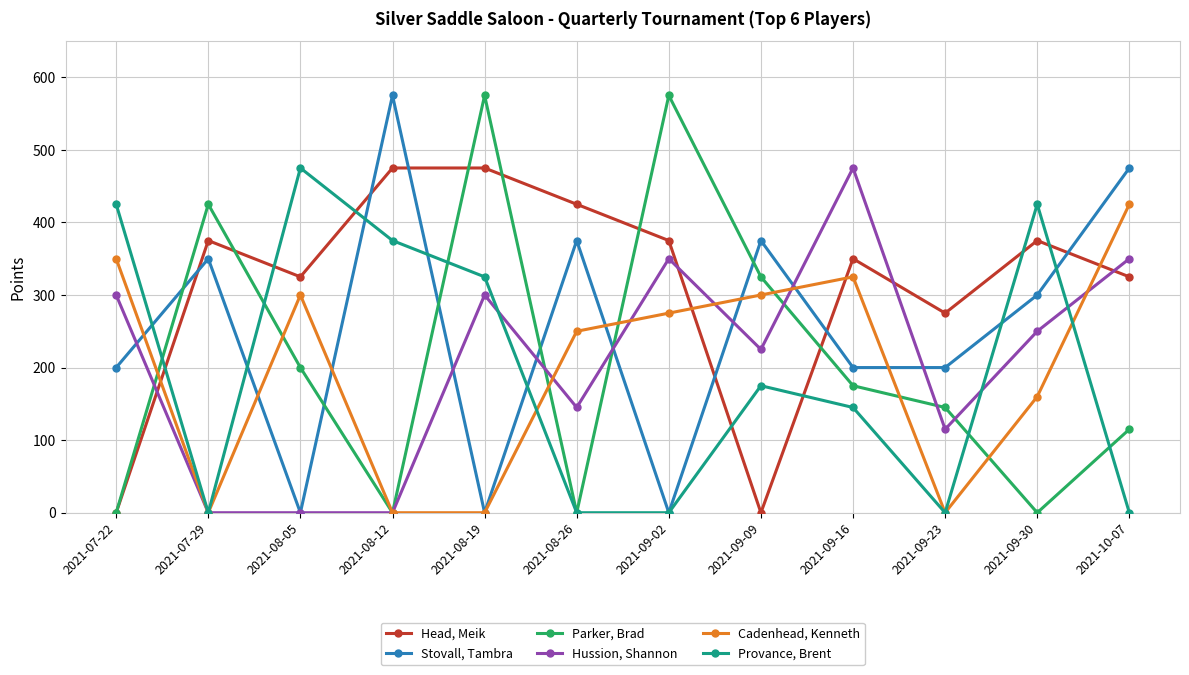

Count the number of data series in this chart.

6